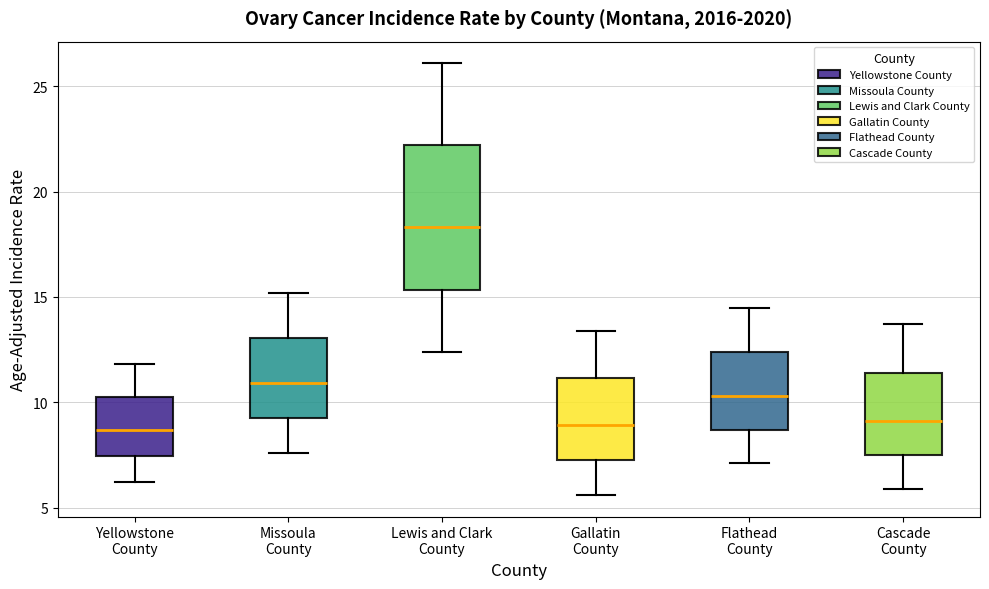

Which box is the tallest, from its lower edge to its upper edge?

Lewis and Clark County